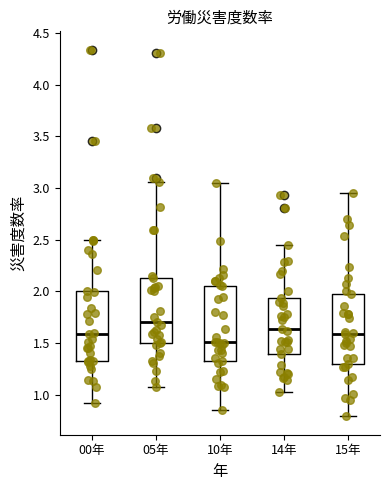

Which box's median line is the highest?

05年